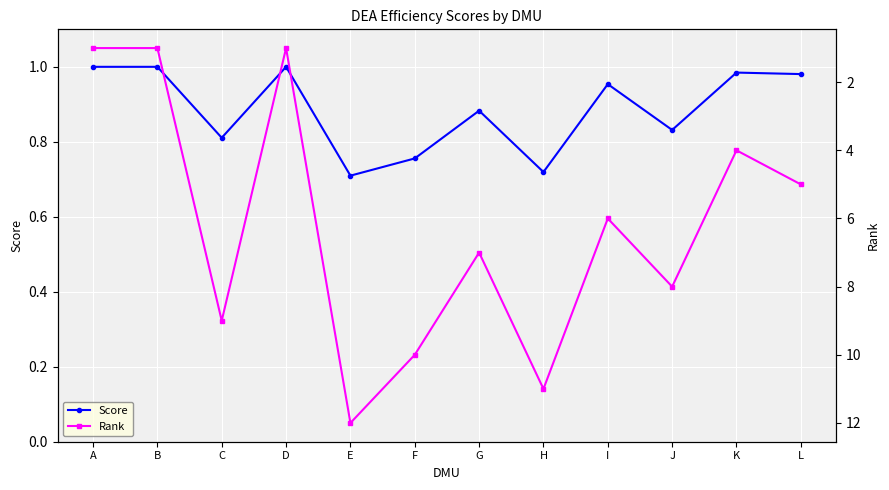

What is the sum of the Rank values at C and E?

21.0